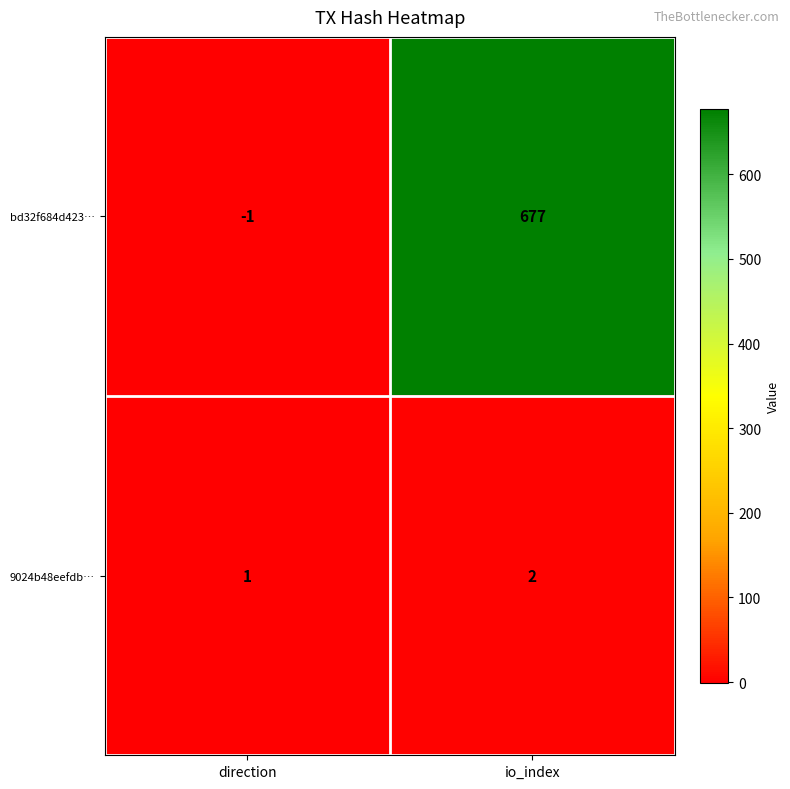

Count the number of categories in the chart.

2